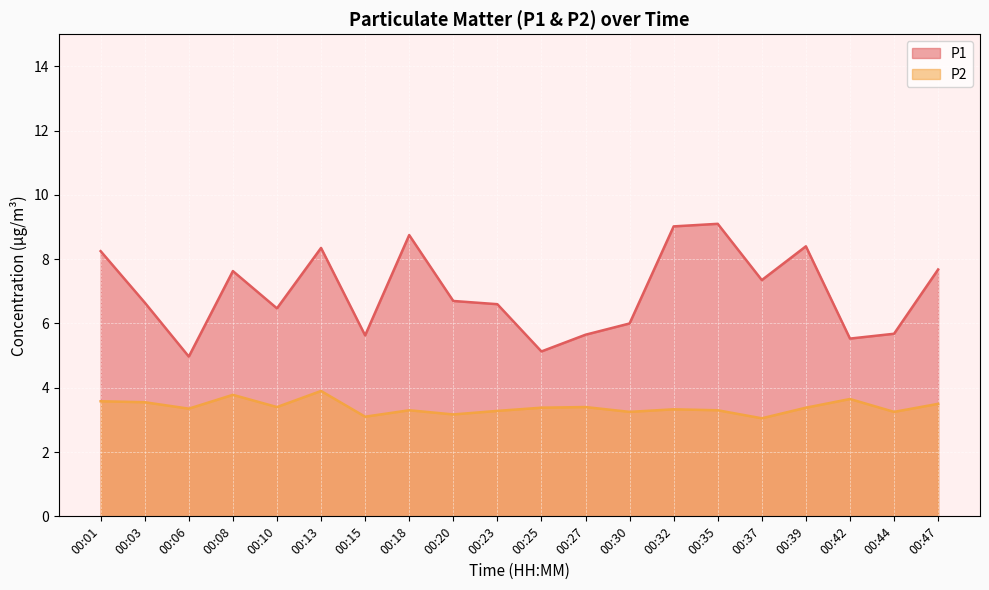

What is the sum of all P1 values?

139.5